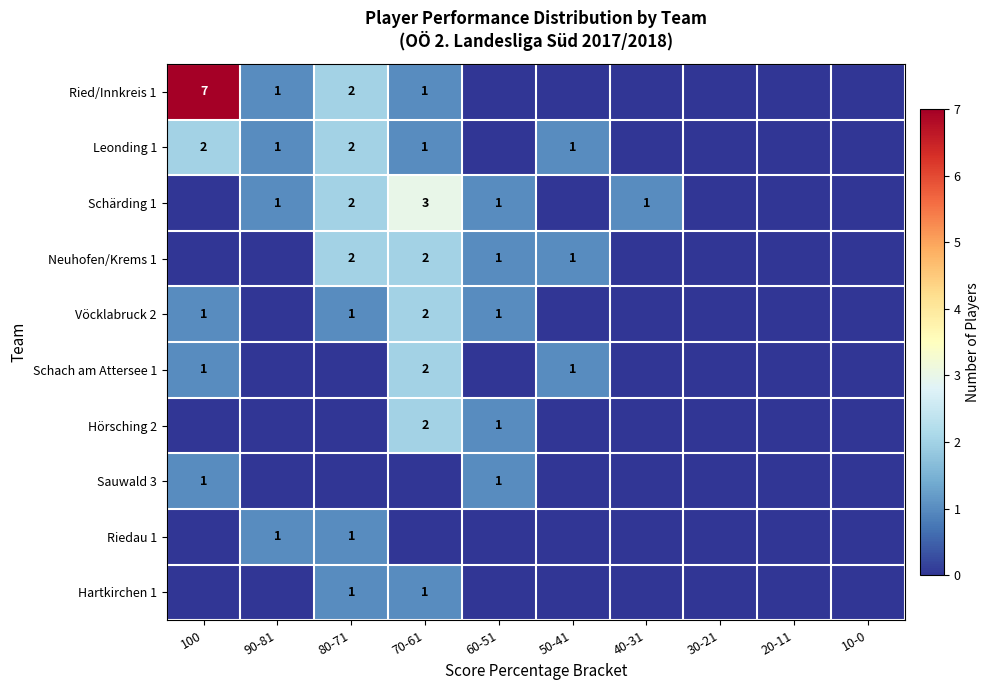

The Hörsching 2 series shows 2 at 70-61. True or false?

True